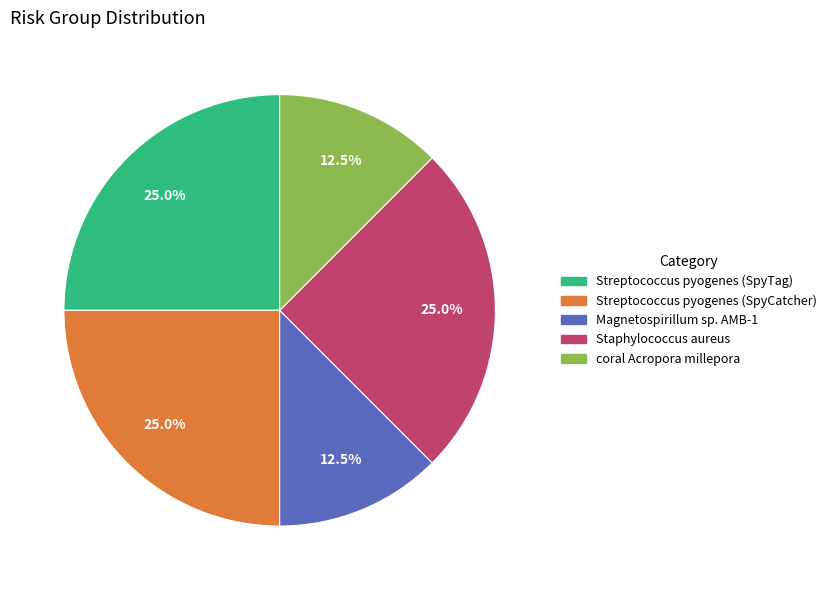

Is there a majority slice in this chart?

No